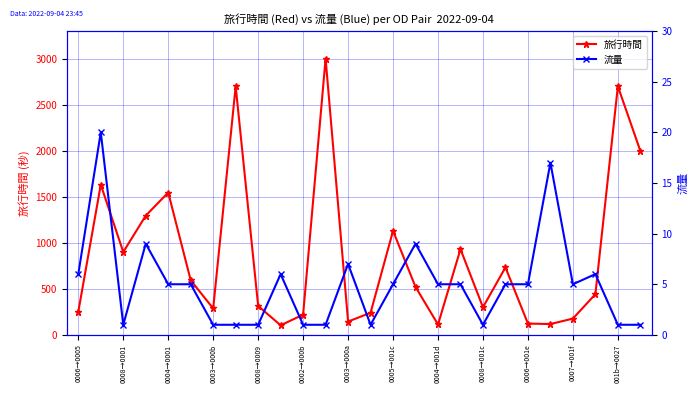

True or false: 旅行時間 has more than 2 interior local peaks.

True